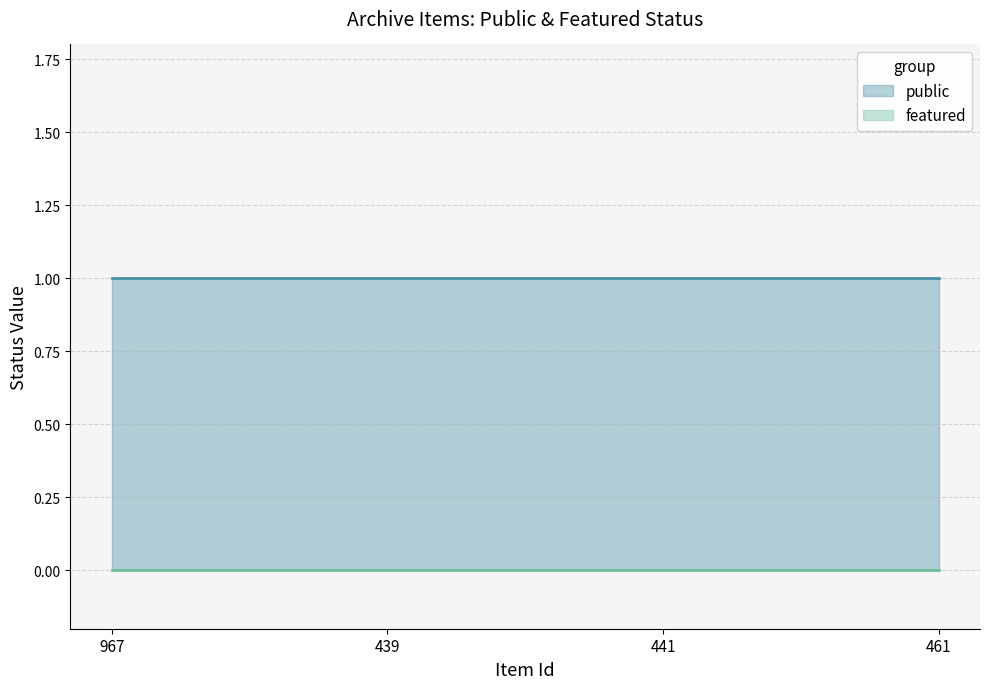

Which series has the largest range (max minus min)?

public